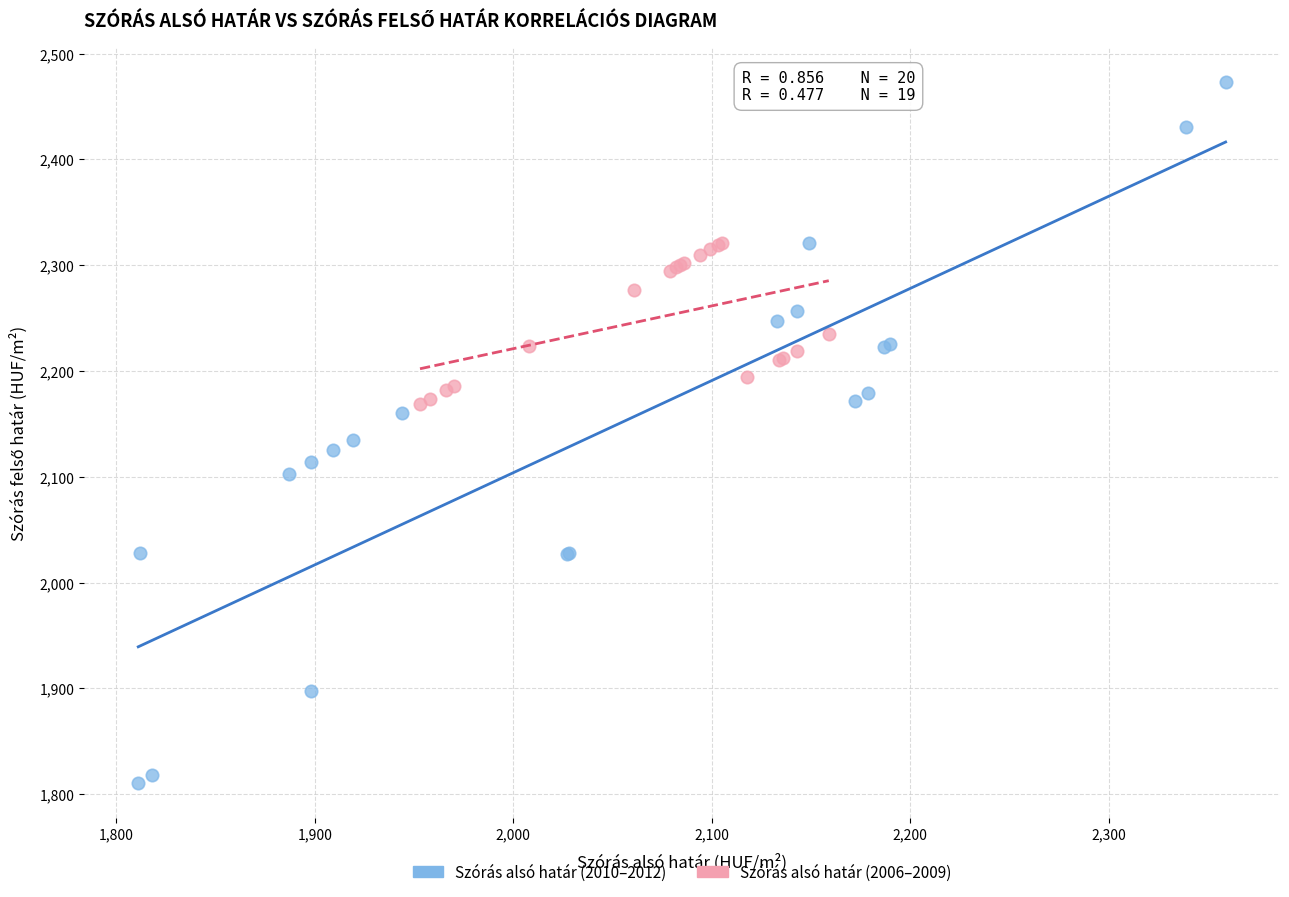

Which series reaches the minimum Y coordinate?

Szórás alsó határ (2010–2012)